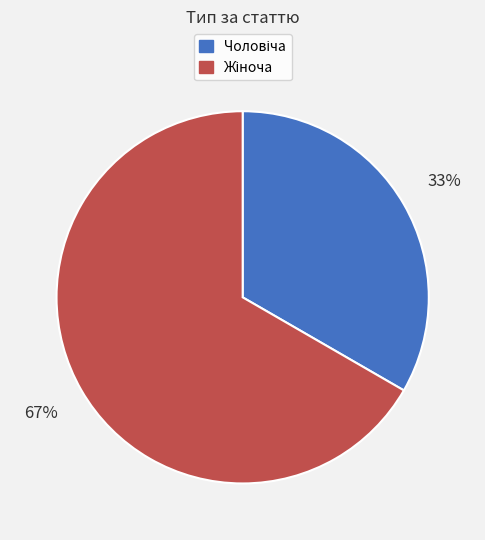

Does any single category account for the majority?

Yes